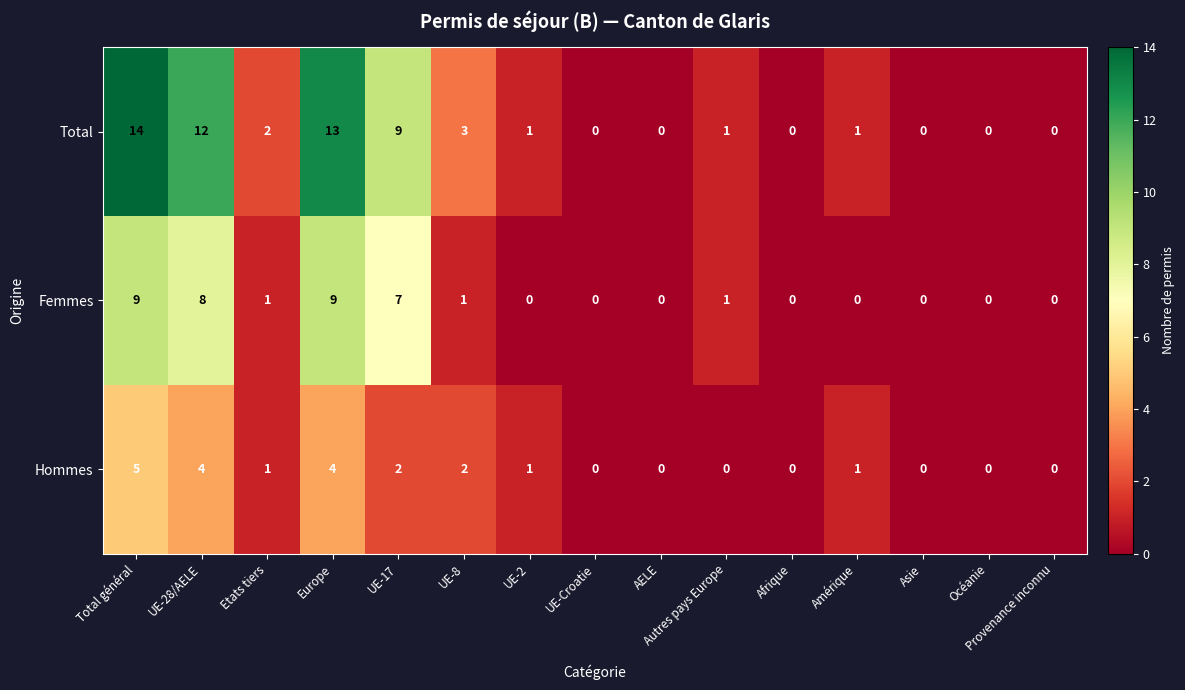

At which category does the chart reach its peak across all series?

Total général